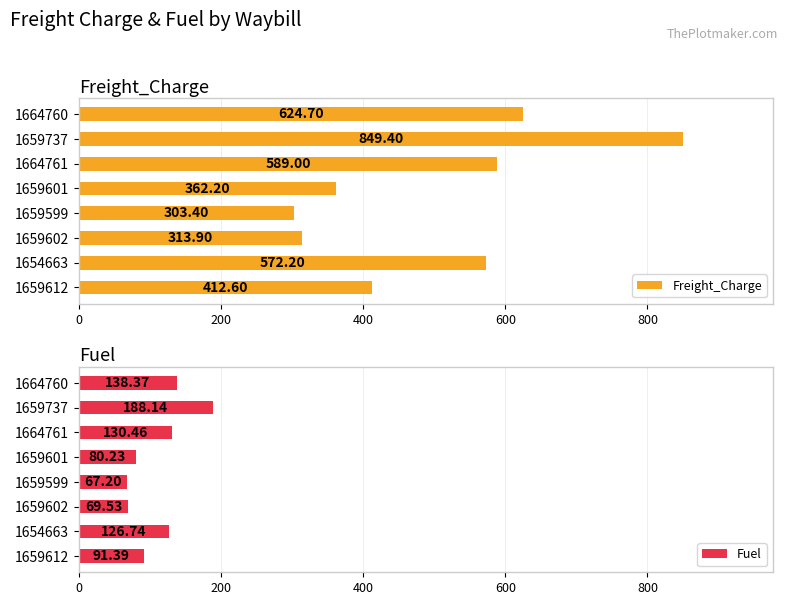

Rank the categories by Freight_Charge value from lowest to highest.

1659599, 1659602, 1659601, 1659612, 1654663, 1664761, 1664760, 1659737